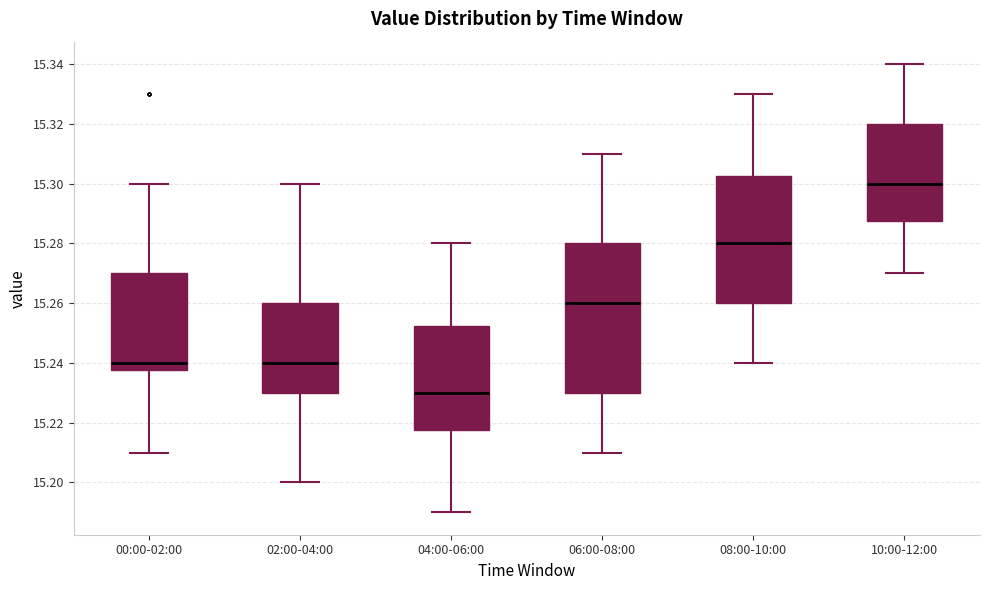

Where is the upper edge of the box for 00:00-02:00 on the y-axis? The values are not printed on the chart, so give them approximately, as read against the axis.

15.270